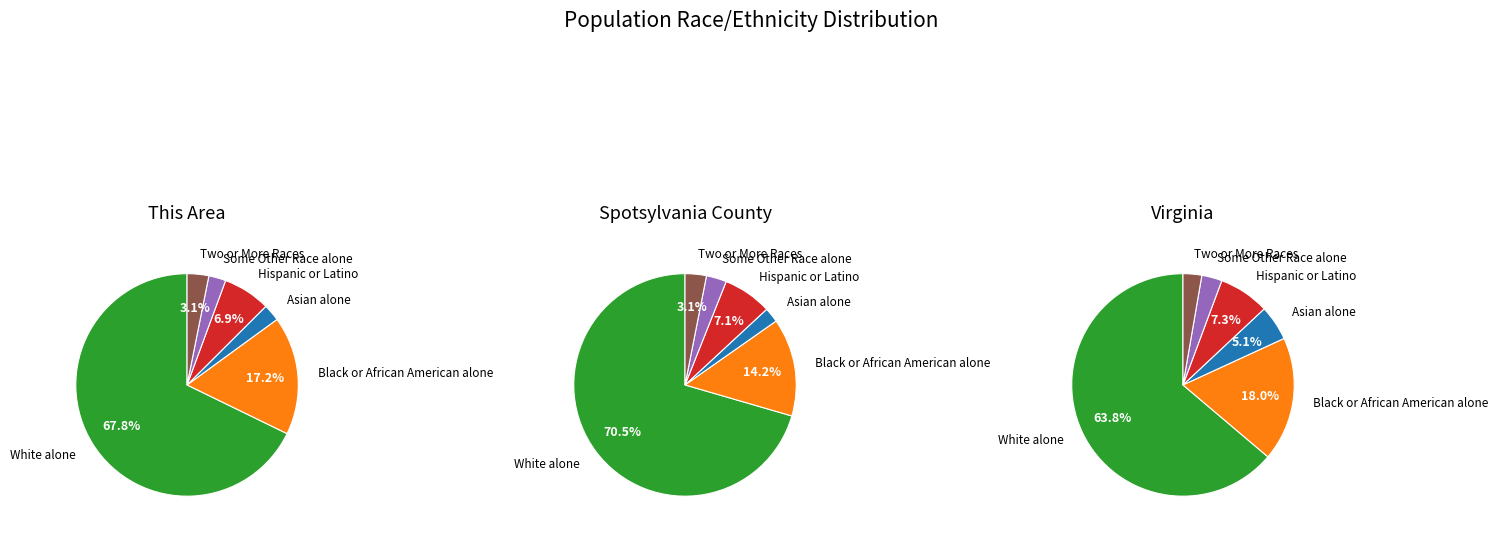

What percentage is the 1 slice, to the nearest percent?

1%